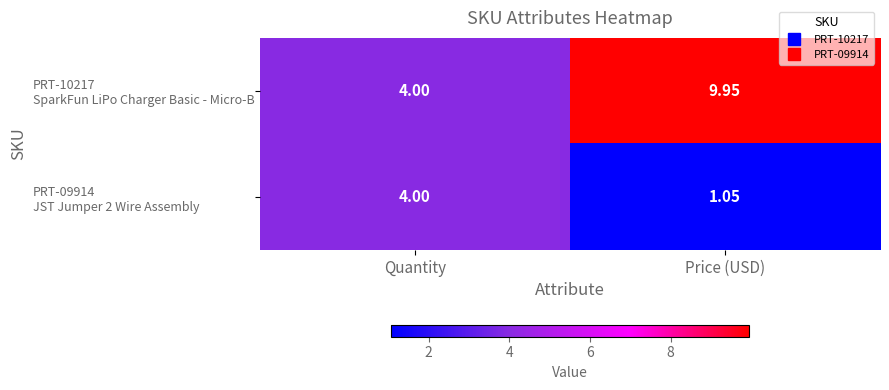

Which category has the highest value across all series?

Price (USD)